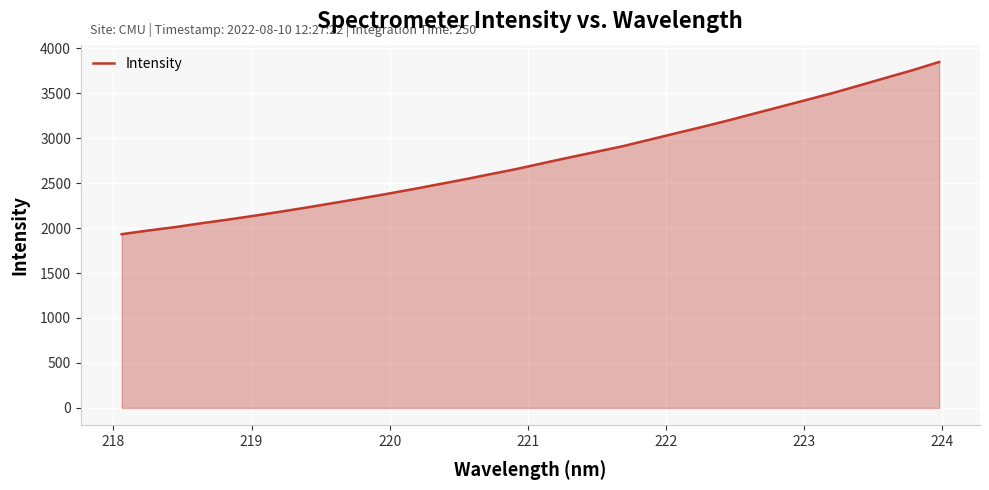

Reading left to right, extract all data points from this chart.

1931.7	1972.6	2009.6	2052.8	2093.0	2136.0	2181.4	2228.1	2277.3	2326.6	2377.4	2430.7	2486.2	2541.8	2600.8	2658.9	2723.8	2787.1	2848.8	2910.9	2981.7	3053.6	3123.8	3197.3	3274.3	3351.1	3427.5	3504.7	3588.1	3672.9	3756.1	3846.8